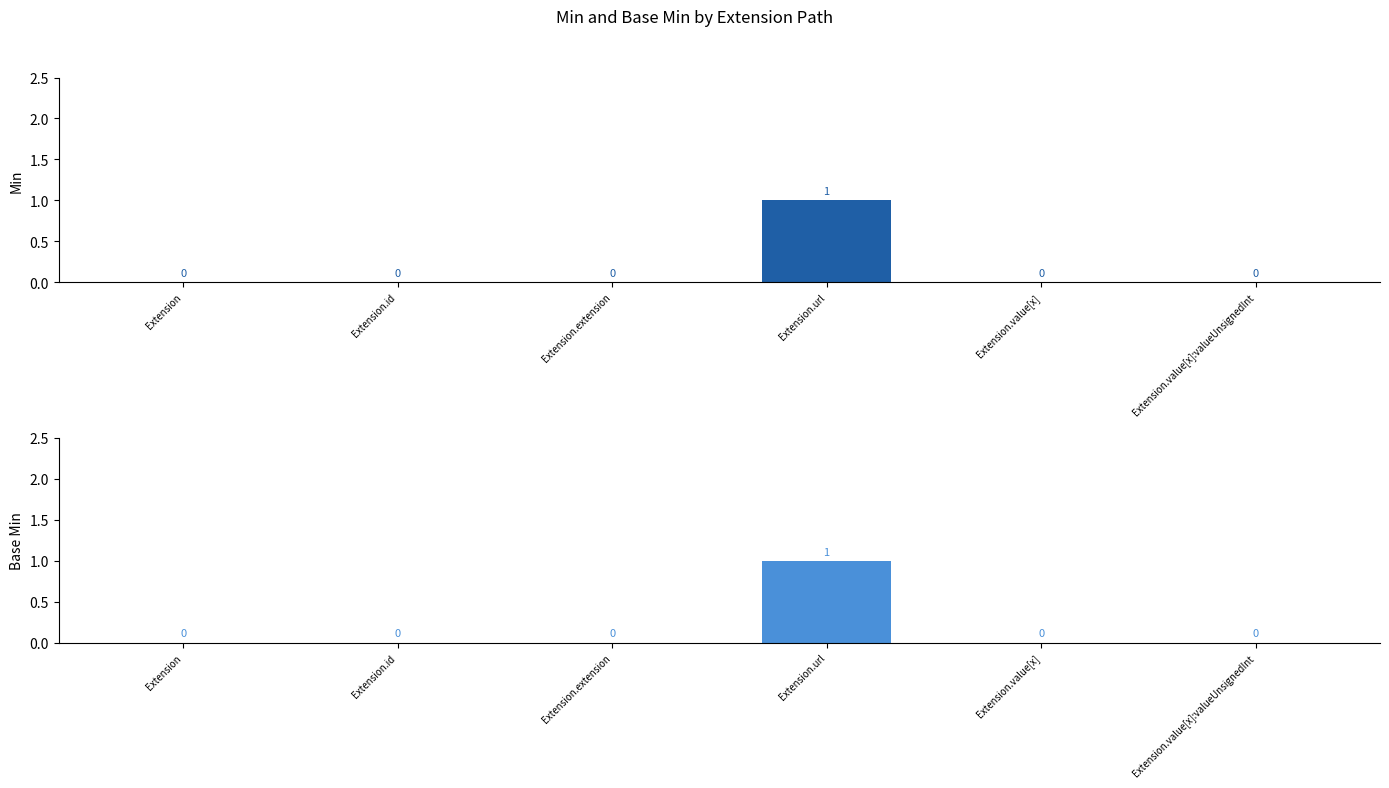

Which series has the largest range (max minus min)?

Min